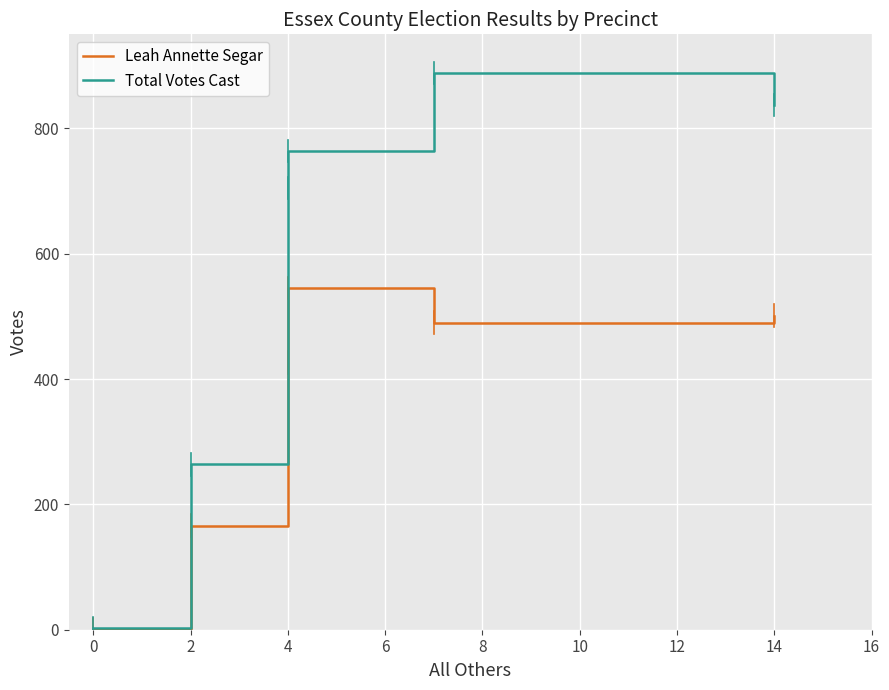

True or false: Total Votes Cast and Leah Annette Segar cross at least once.

False